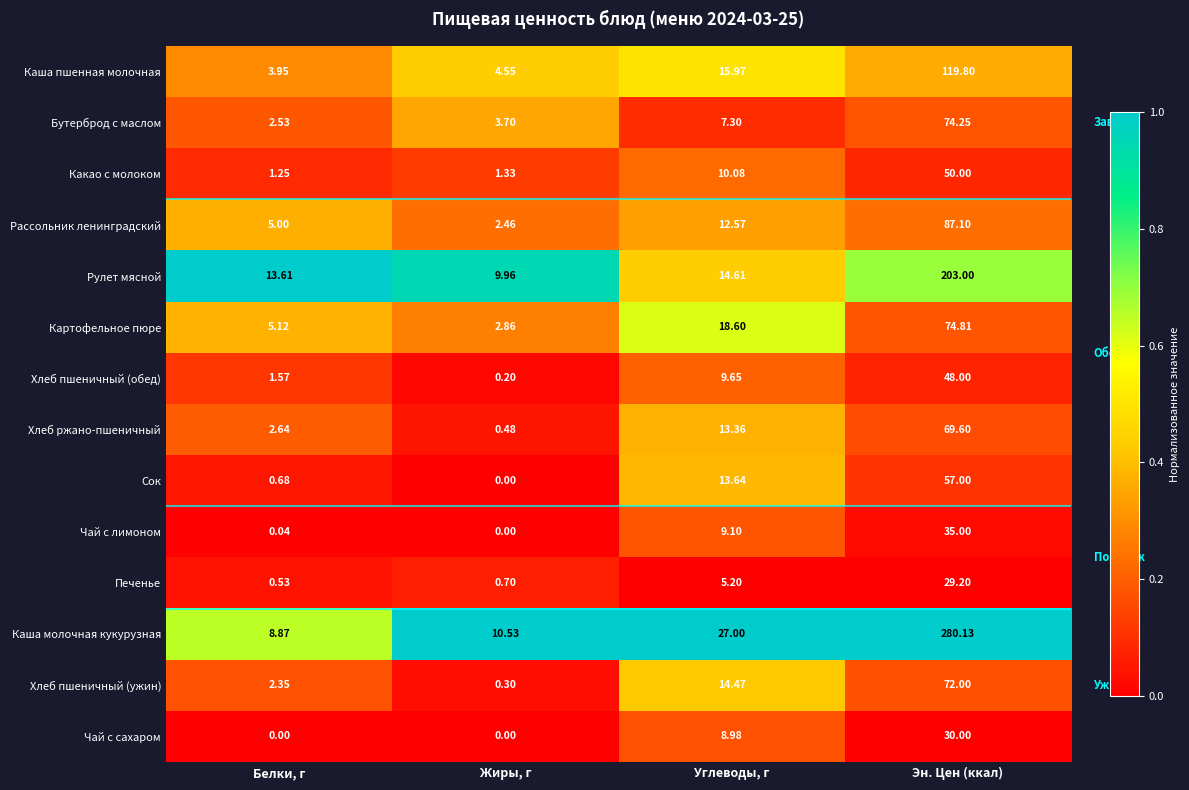

Which category has the lowest value in the Картофельное пюре series?

Жиры, г